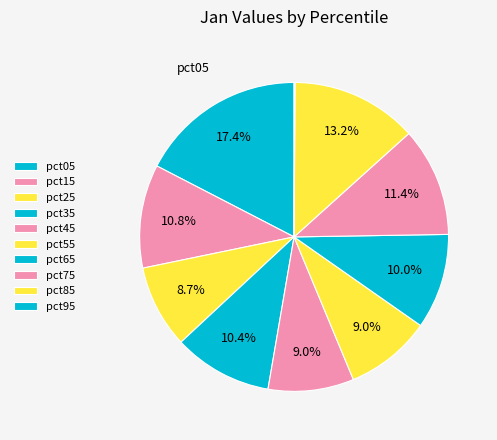

How many segments does this pie chart have?

10